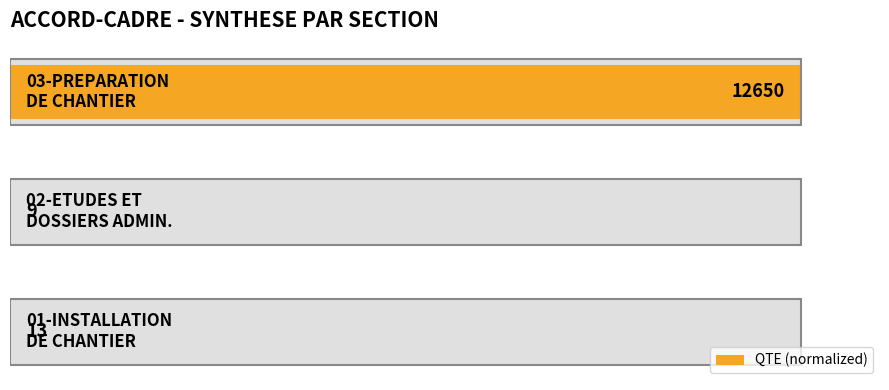

What is the average value?

33.4